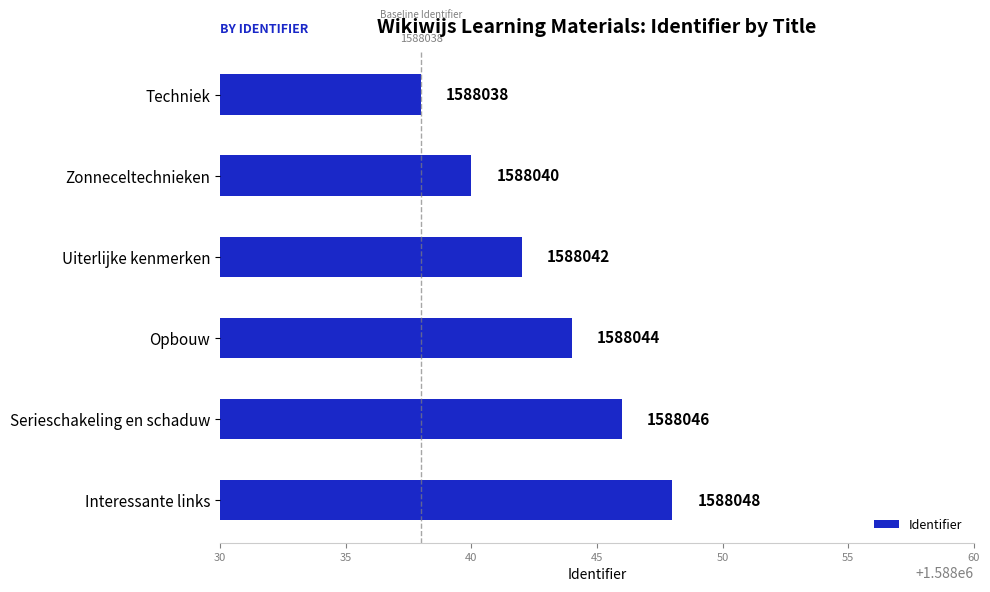

How many bars are there in total?

6